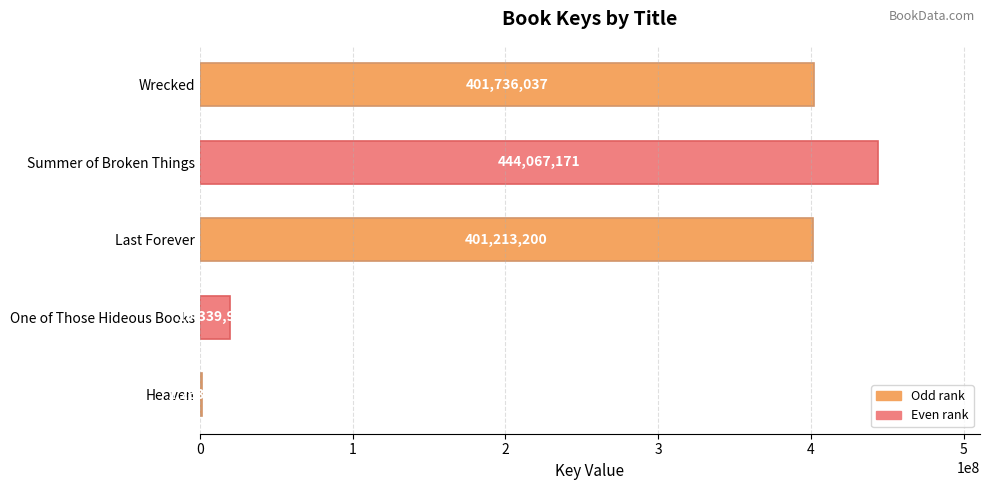

Where is the data nearest to the value 222665552?

Last Forever